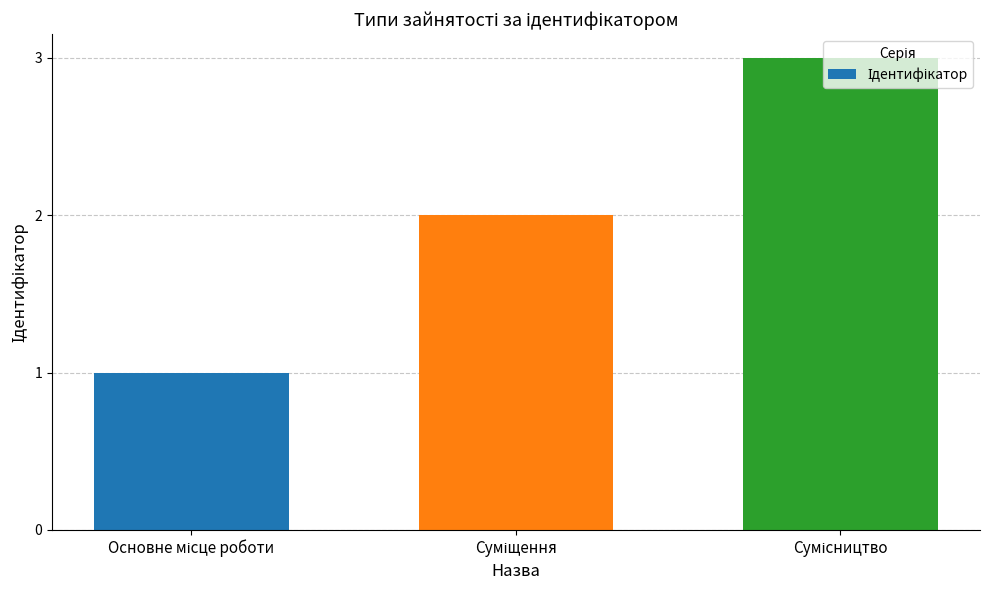

What is the maximum value shown in the chart?

3